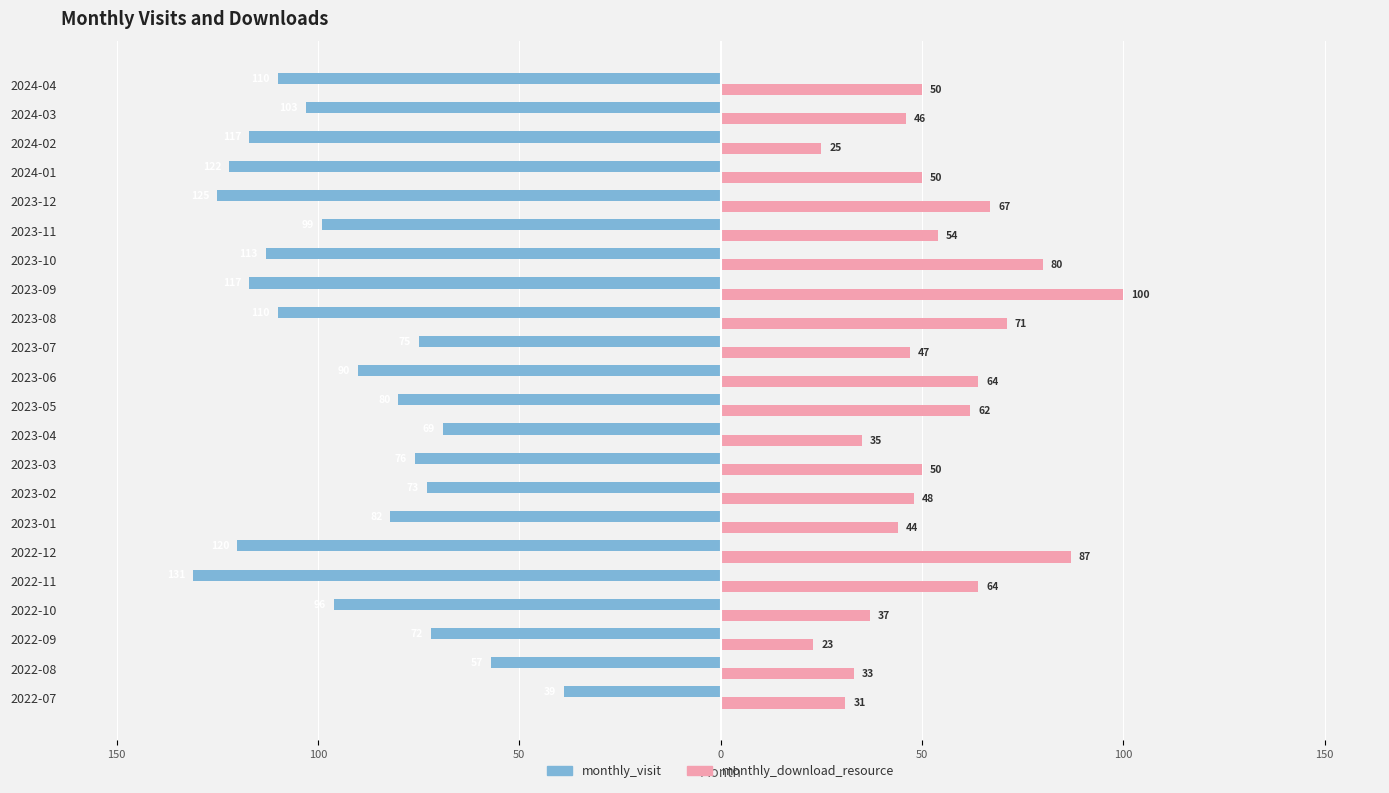

What are all the series names shown in the legend?

monthly_visit, monthly_download_resource